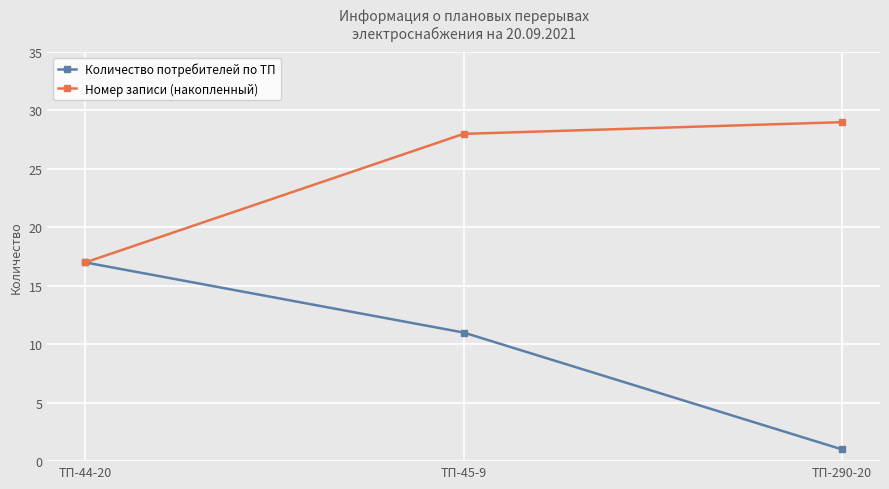

Which series has the largest range (max minus min)?

Количество потребителей по ТП